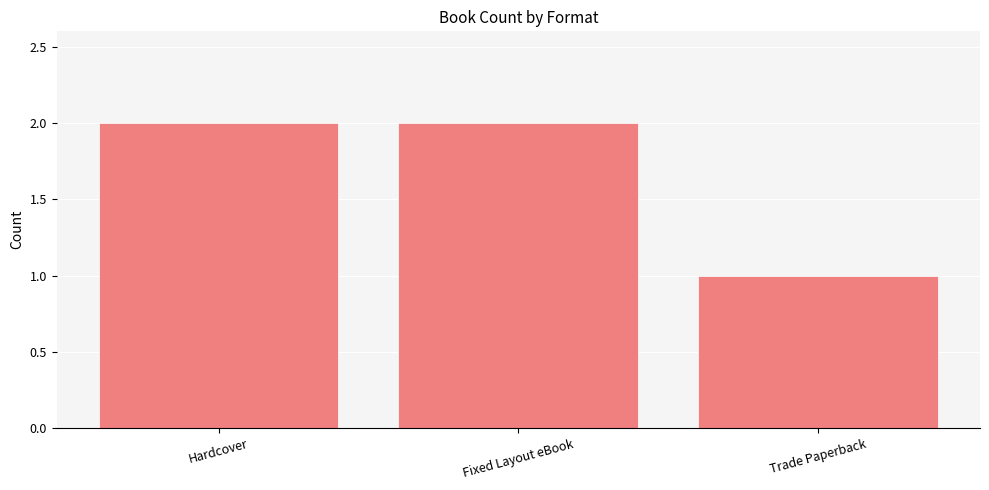

Reading left to right, extract all data points from this chart.

Hardcover=2	Fixed Layout eBook=2	Trade Paperback=1